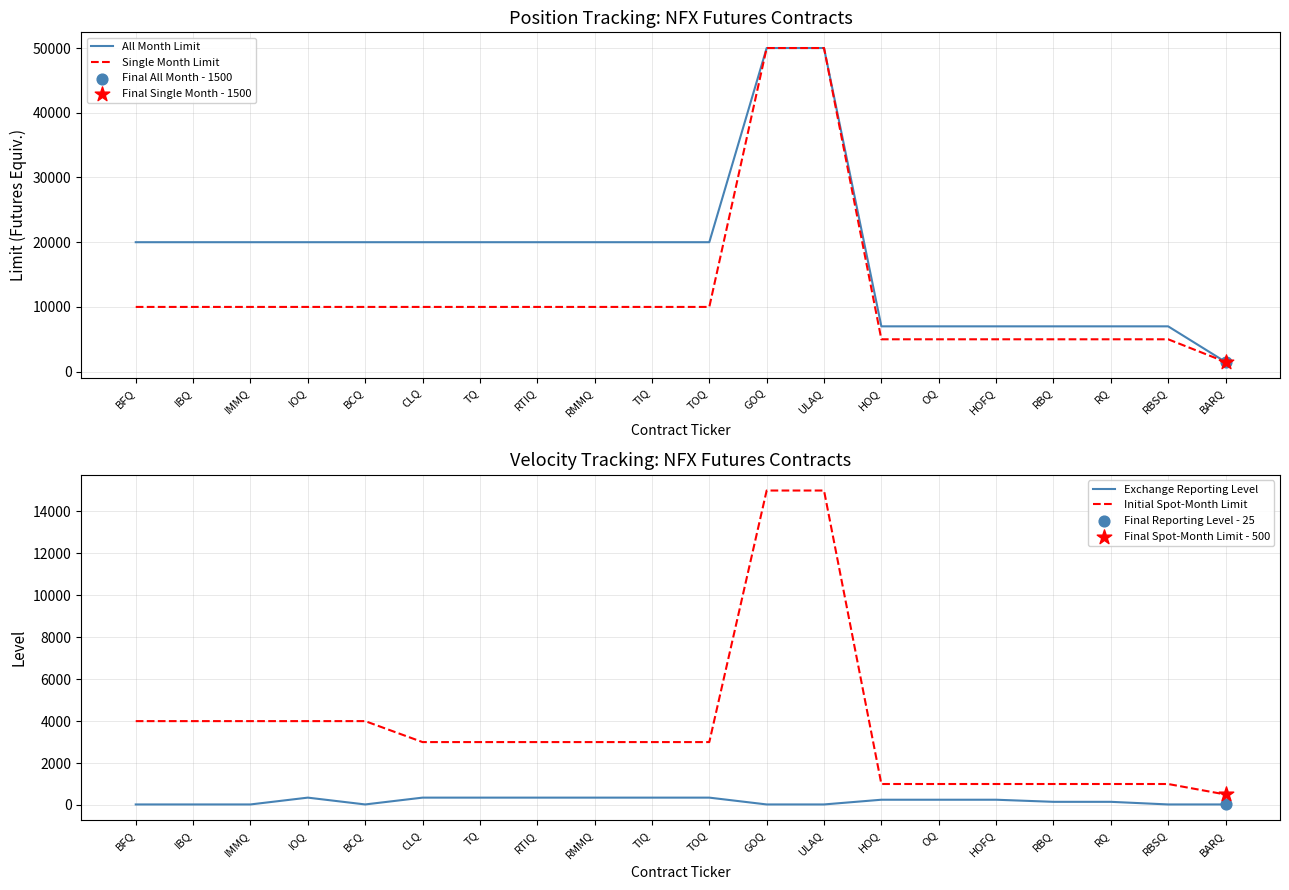

At how many categories does at least one series exceed 14017?

13